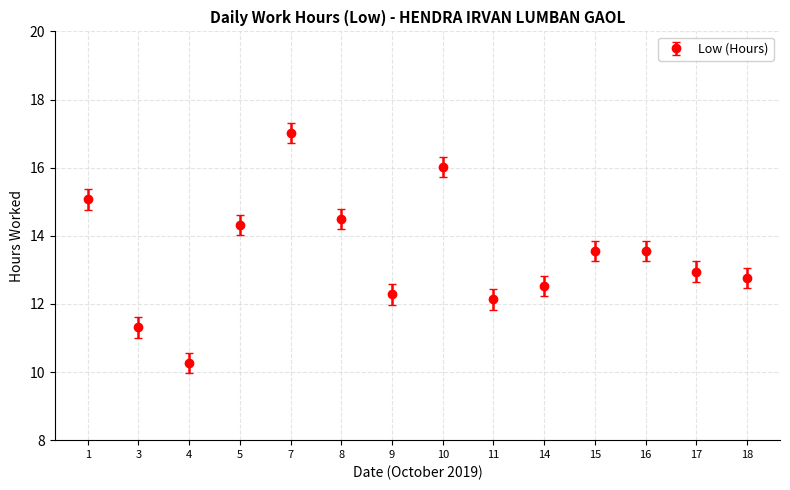

What is the change in value from 17 to 18?

-0.2